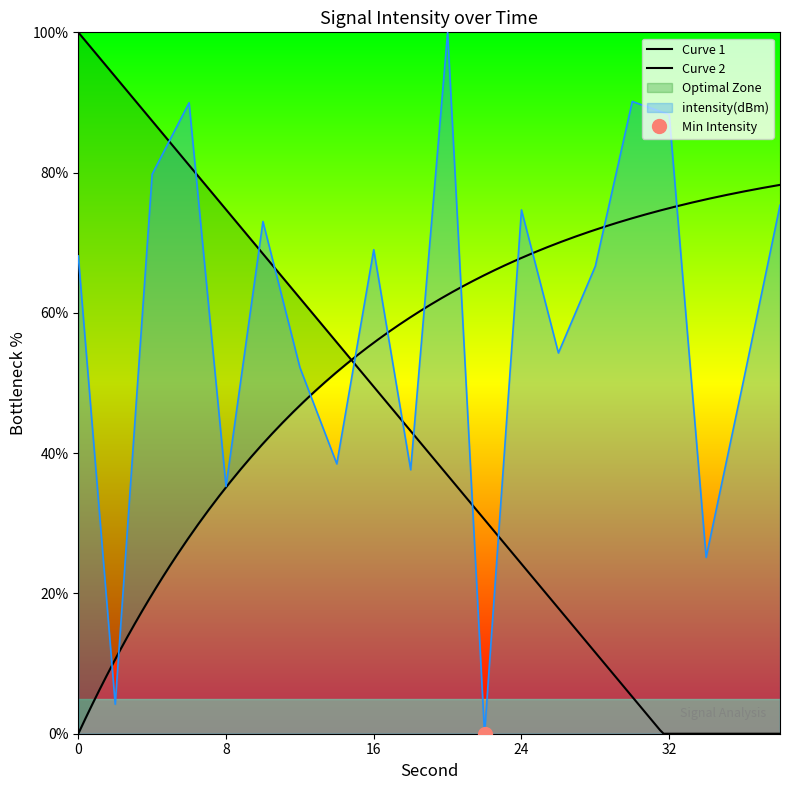

Is it true that the value at 22 is -37.6?

False